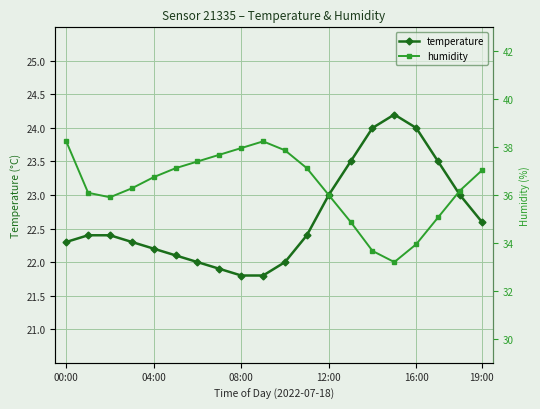

Between 10 and 14, which series saw the biggest shift?

temperature